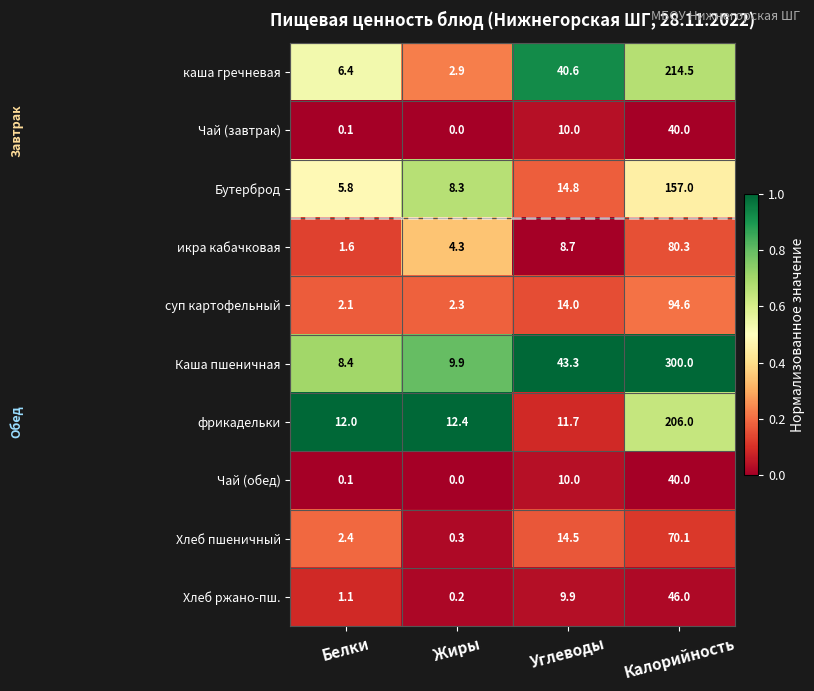

The Бутерброд series shows 157.0 at Калорийность. True or false?

True